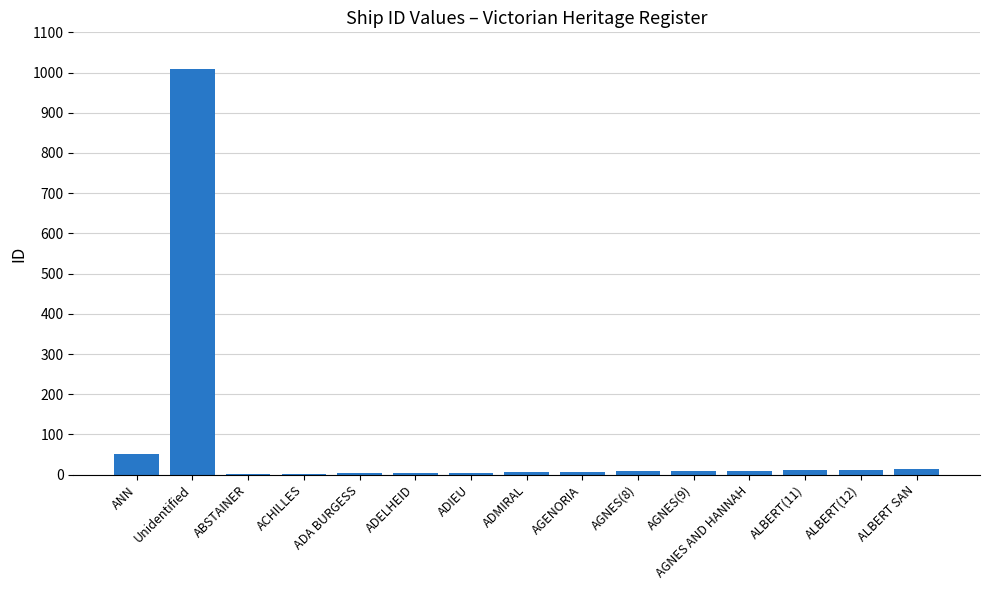

What is the average value?

77